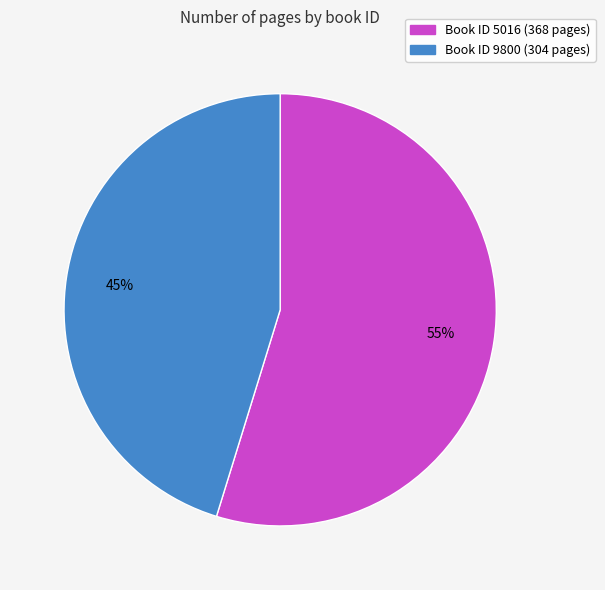

Is there any slice that represents more than half of the pie?

Yes